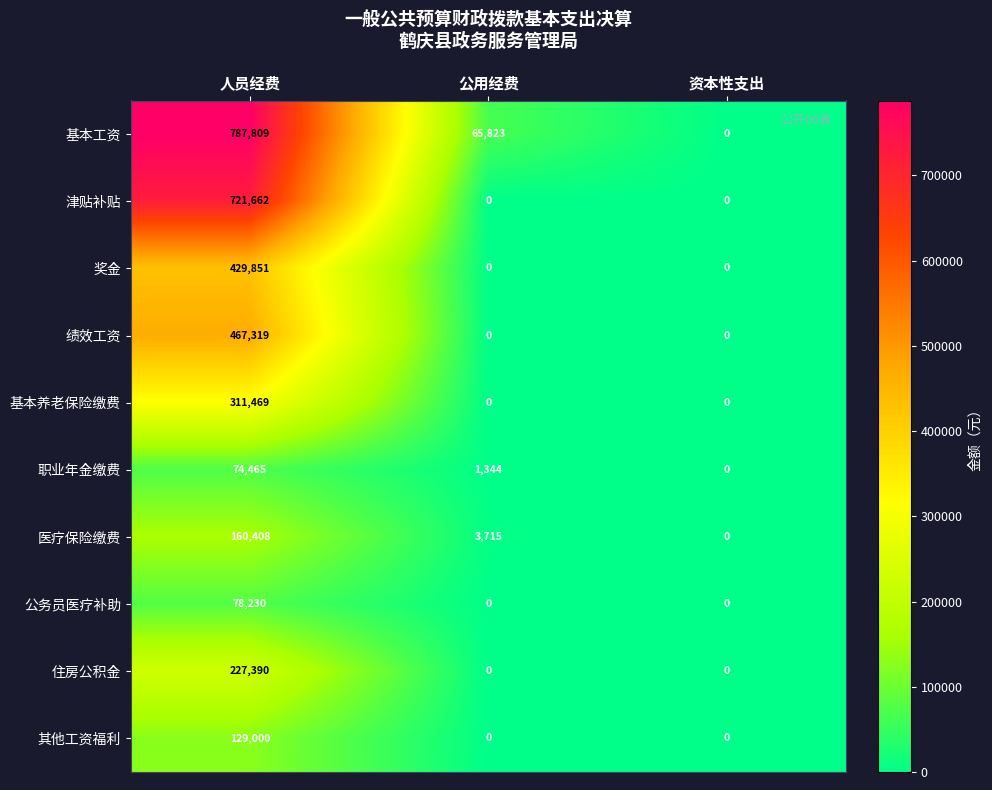

How many values in the 基本养老保险缴费 series exceed 0?

1